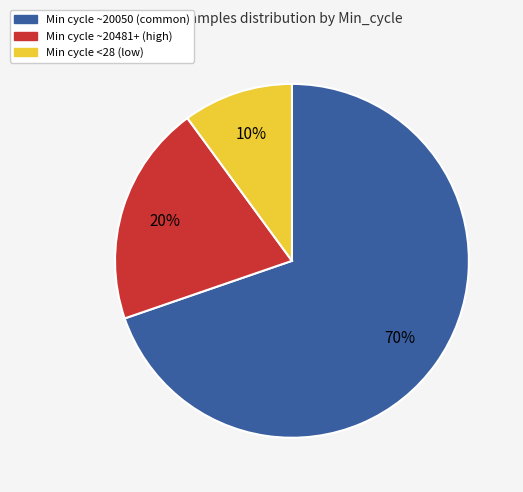

Is there any slice that represents more than half of the pie?

Yes